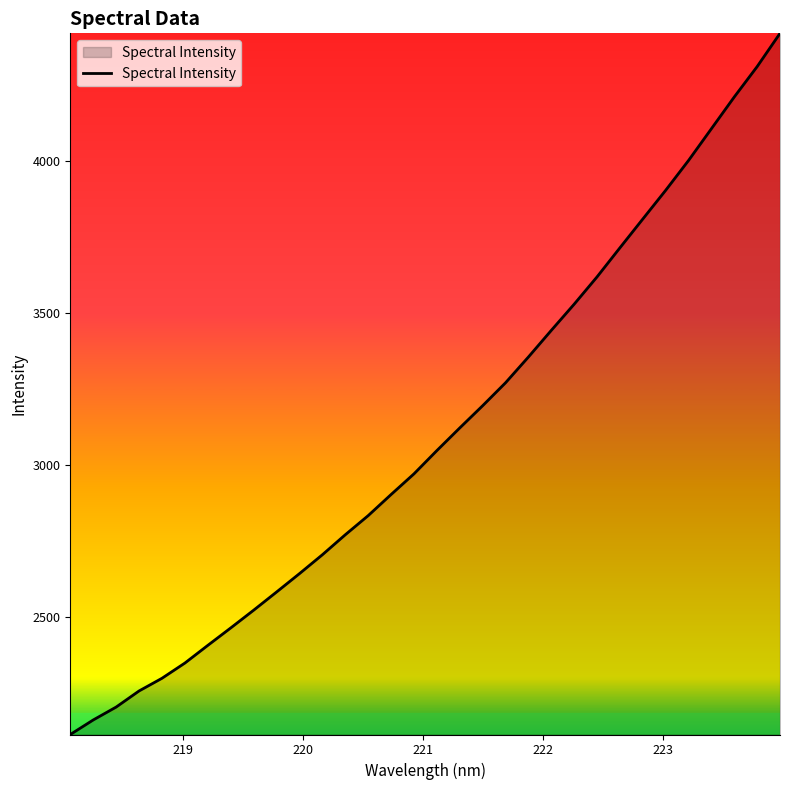

What is the minimum value shown in the chart?

2112.0